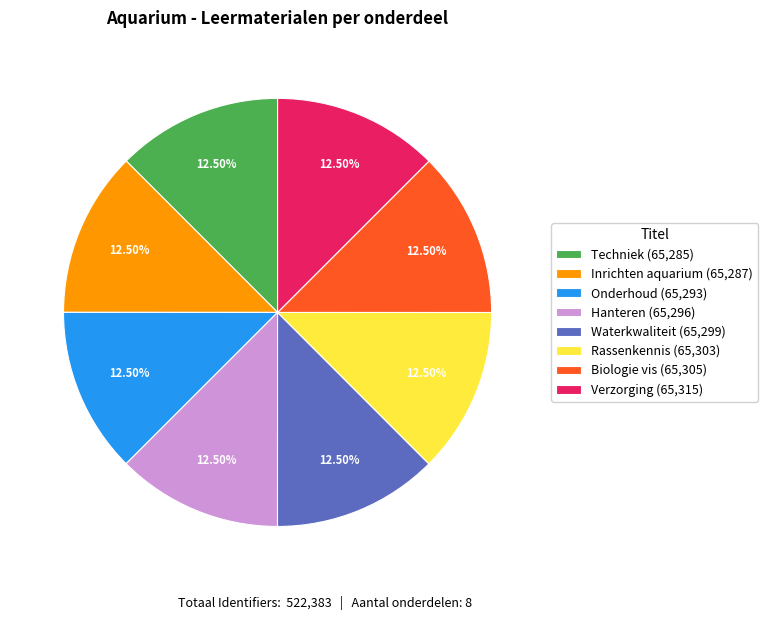

Combined, do Verzorging (65,315) and Hanteren (65,296) account for over 50%?

No